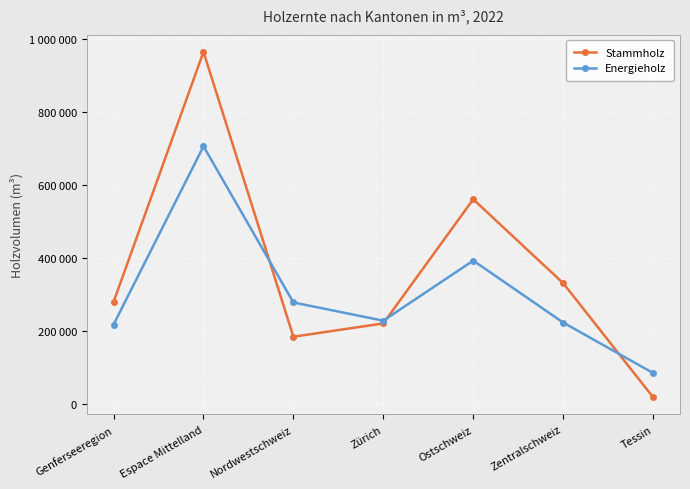

Rank the series by their average value, from lowest to highest.

Energieholz, Stammholz